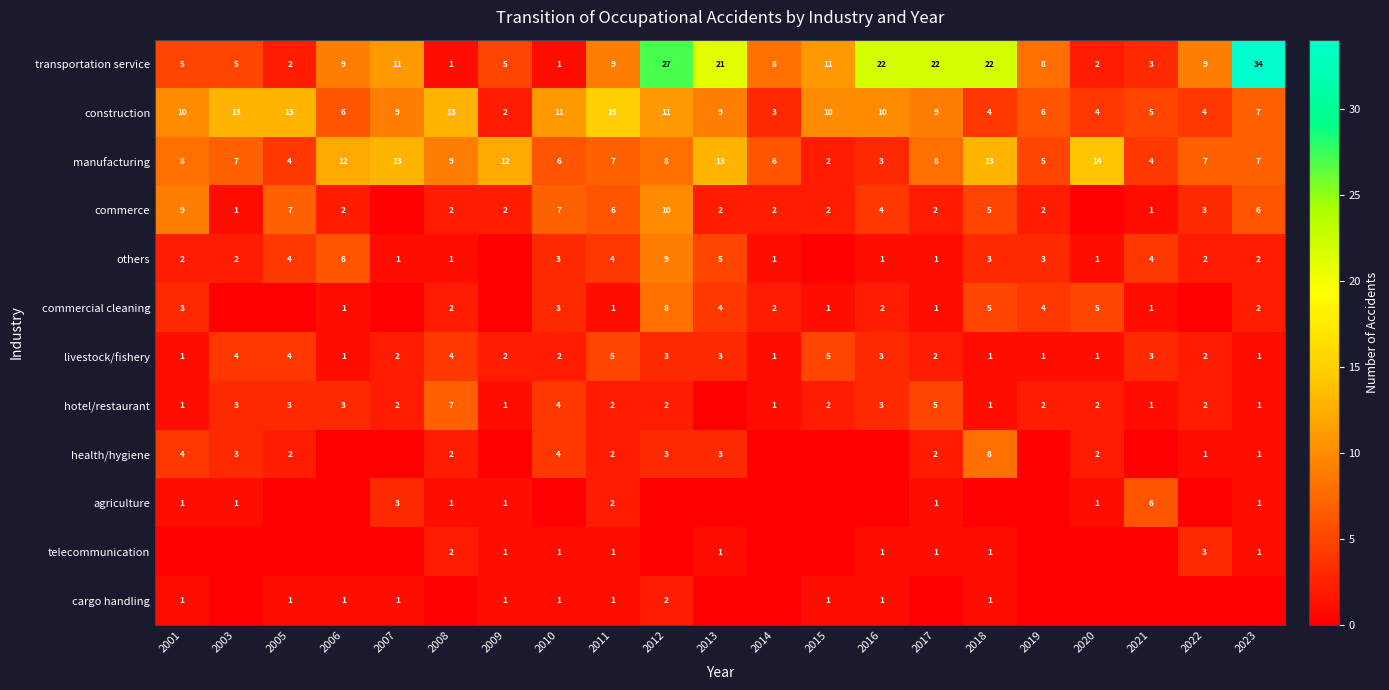

What is the highest value of the construction series?

15